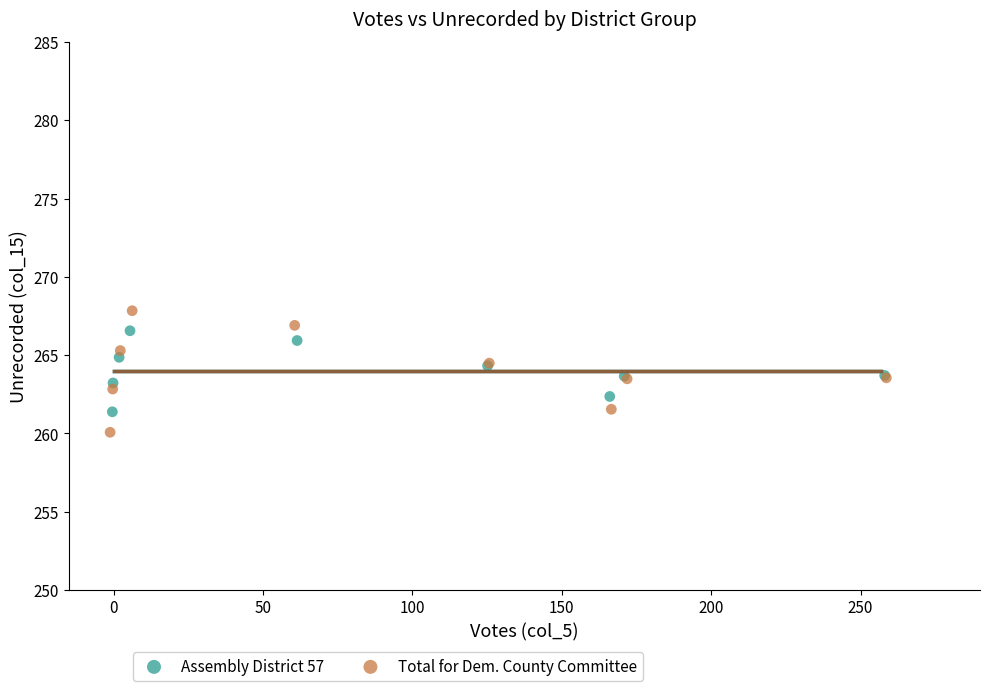

Which series has the largest Y range (max minus min)?

Total for Dem. County Committee